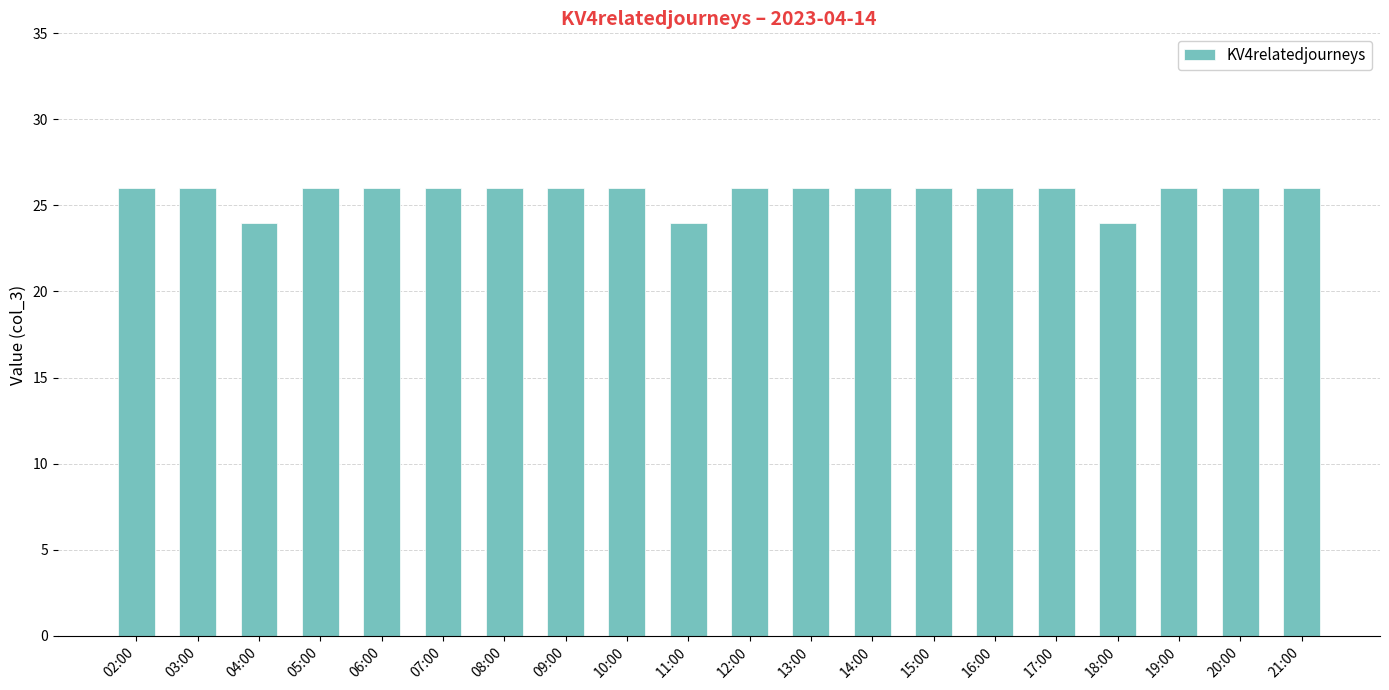

The chart shows a value of 13 at 08:00. True or false?

False